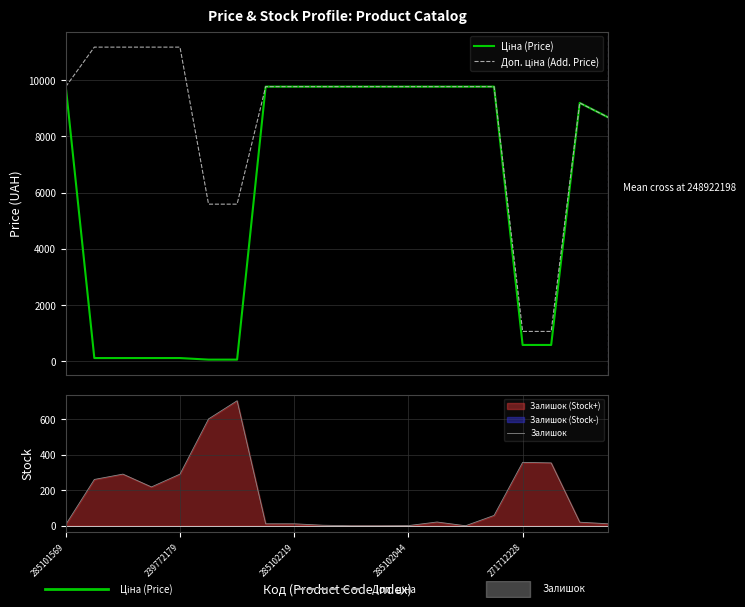

True or false: Доп. ціна (Add. Price) has a value of 9775.5 at 10.

True